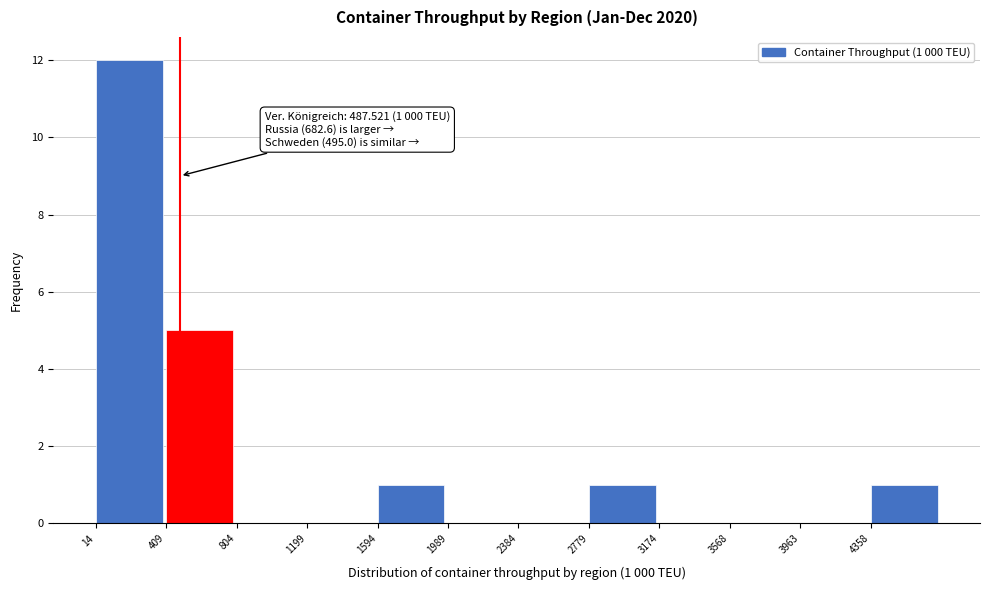

Over which range of the x-axis is the bar tallest?

0 to 400